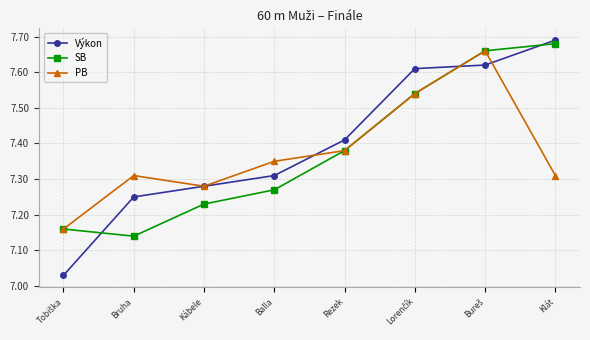

Is it true that SB equals 11.8 at Kábele?

False